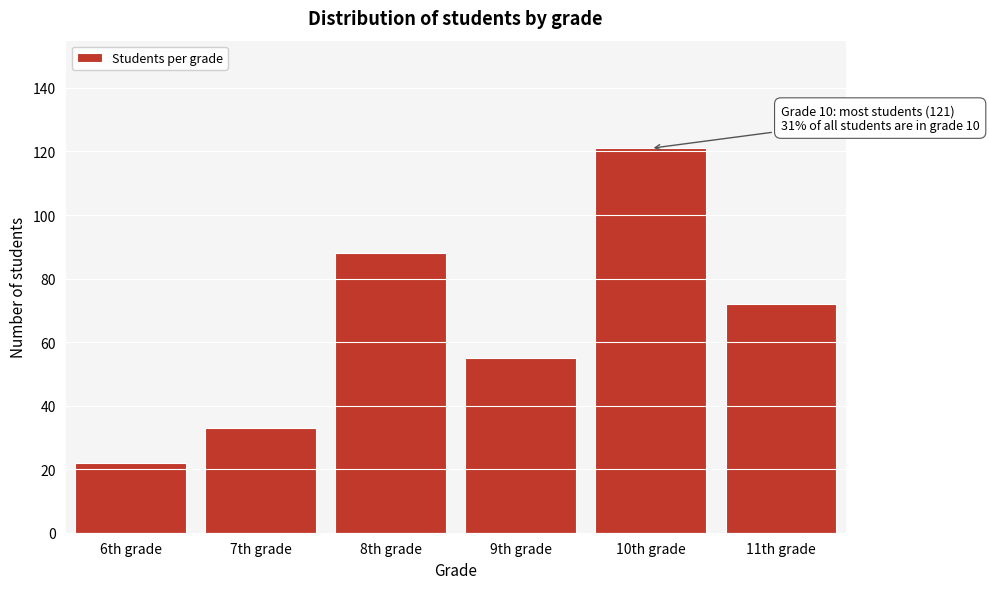

Reading left to right, list all the values displayed in this chart.

6th grade=22	7th grade=33	8th grade=88	9th grade=55	10th grade=121	11th grade=72